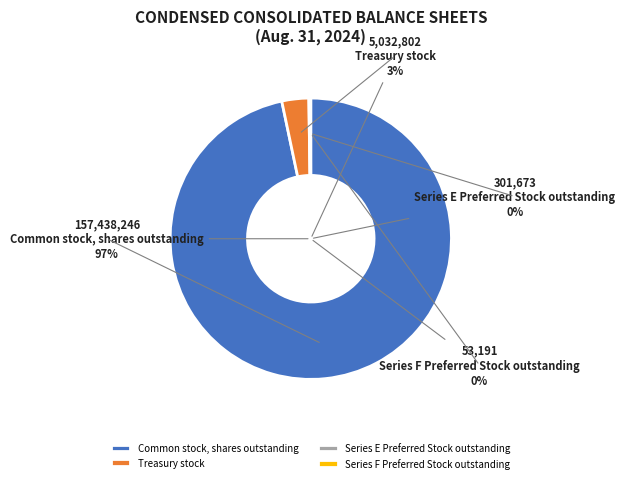

Rank the categories by value from lowest to highest.

Series F Preferred Stock outstanding, Series E Preferred Stock outstanding, Treasury stock, Common stock, shares outstanding